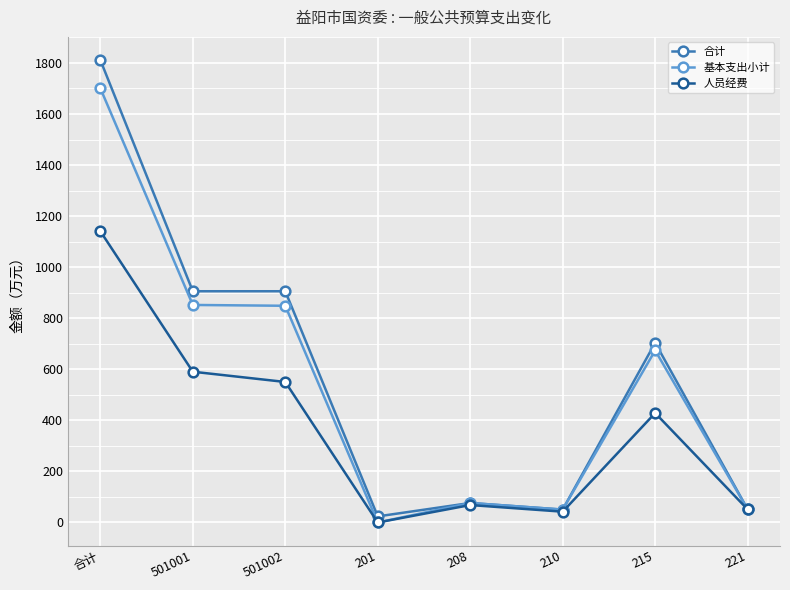

At which category is the sum across all series the highest?

合计